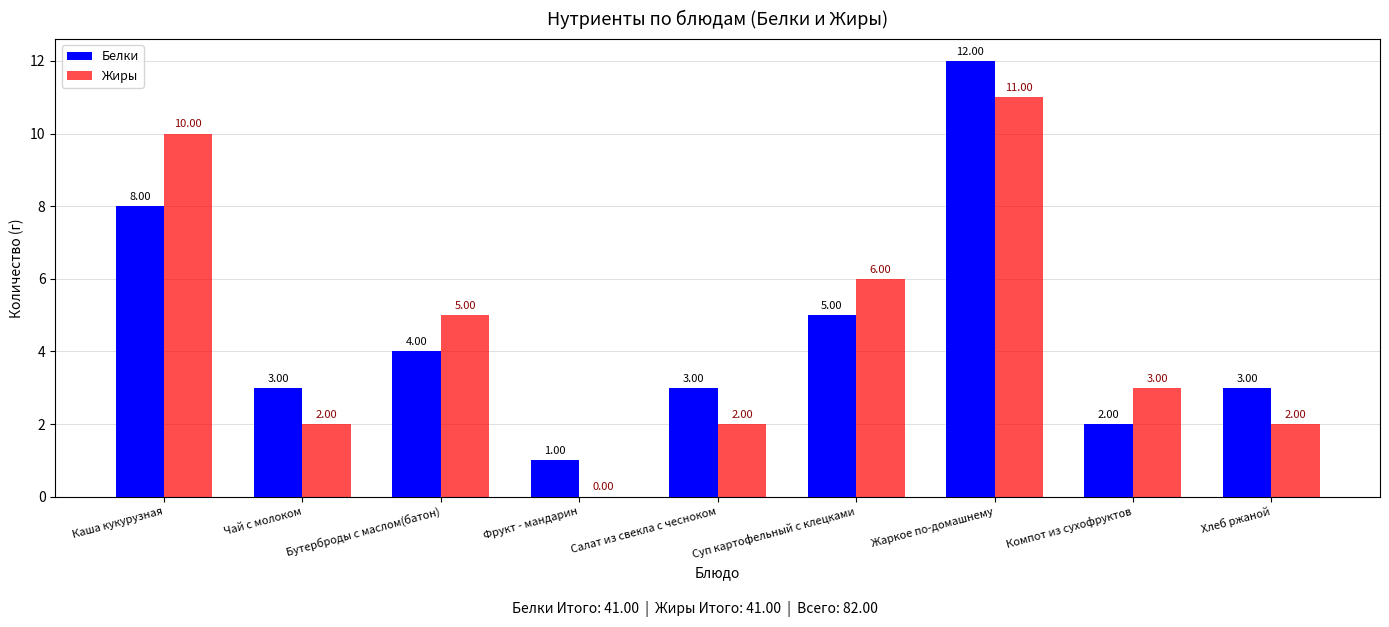

Is the value of Жиры at Суп картофельный с клецками greater than the value of Белки at Чай с молоком?

Yes